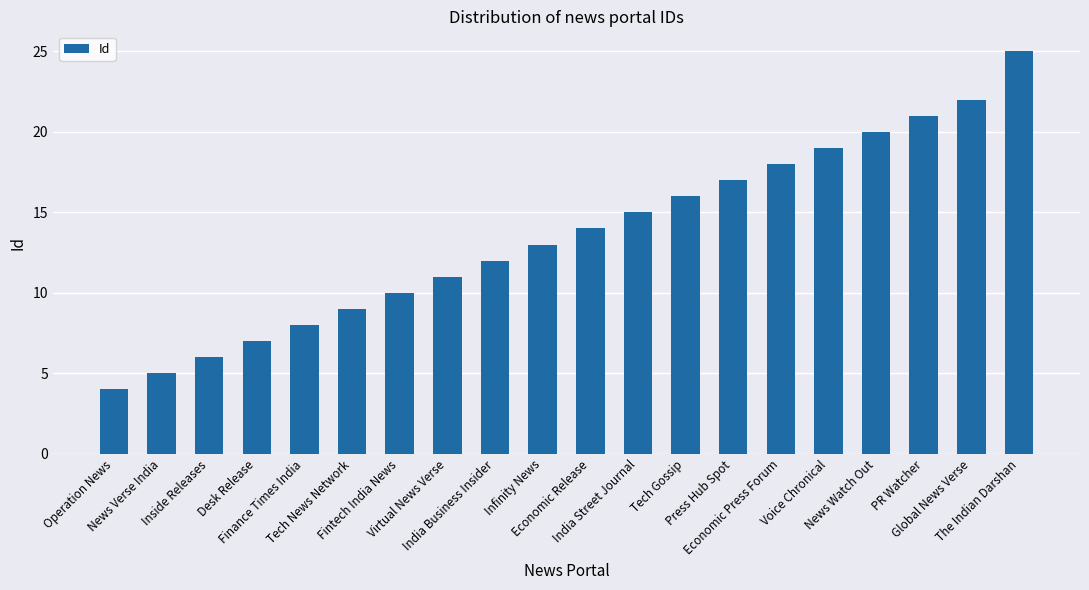

Does the chart contain any negative values?

No